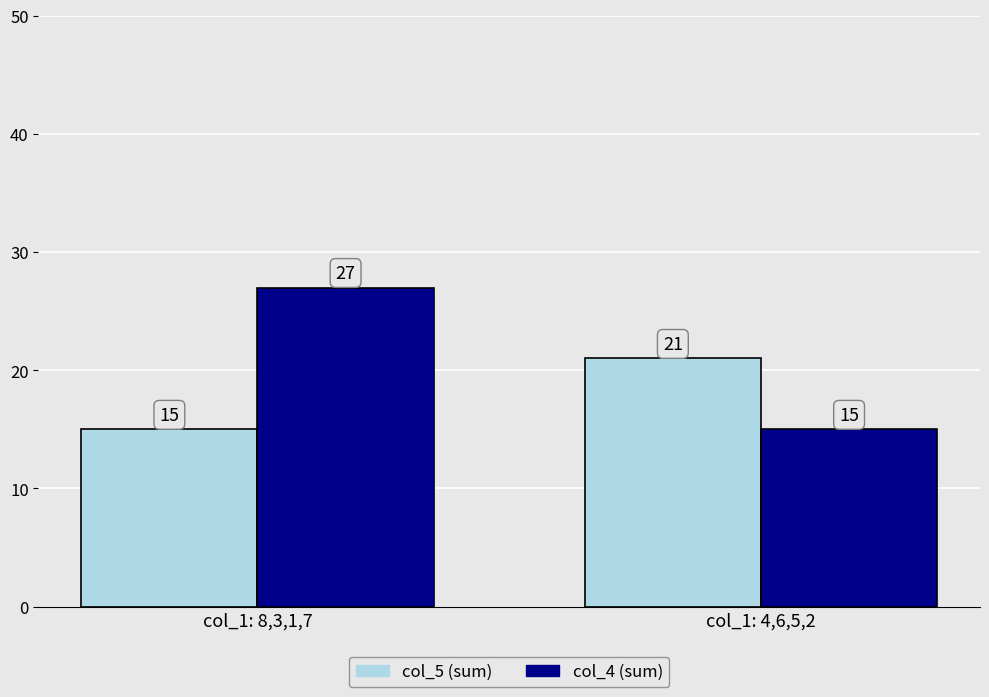

What position from the left is col_1: 4,6,5,2?

2